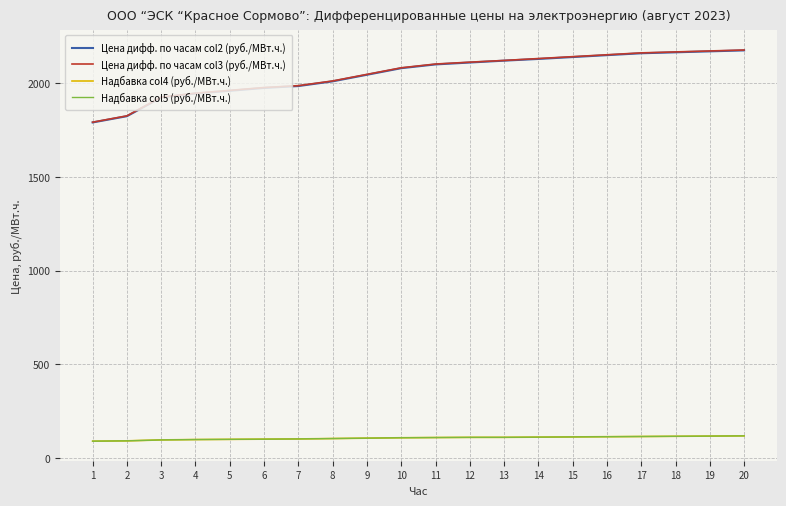

Does the chart have visible grid lines?

Yes